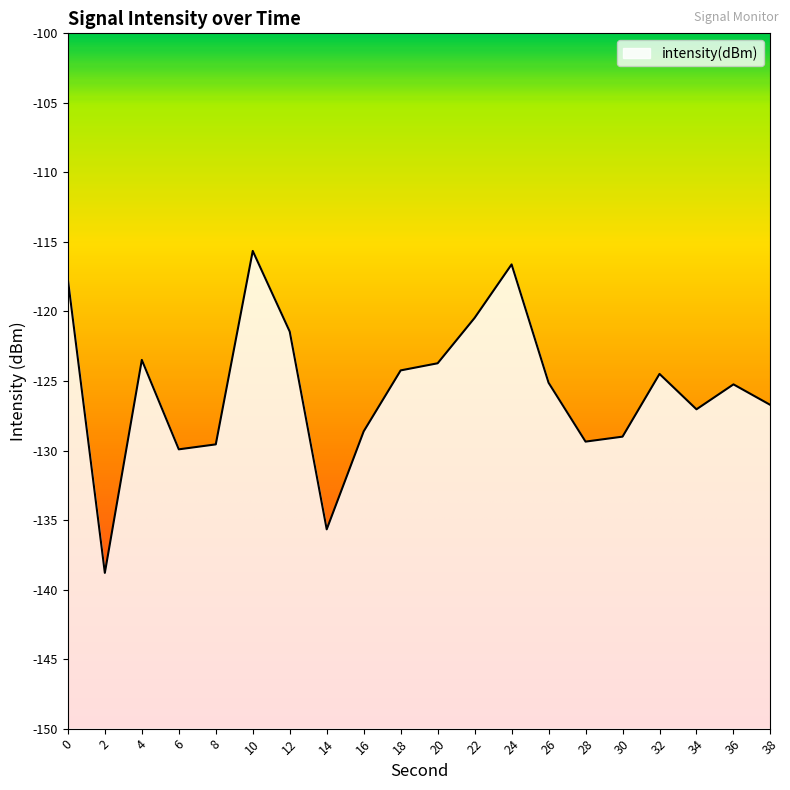

Which category has the highest value across all series?

10